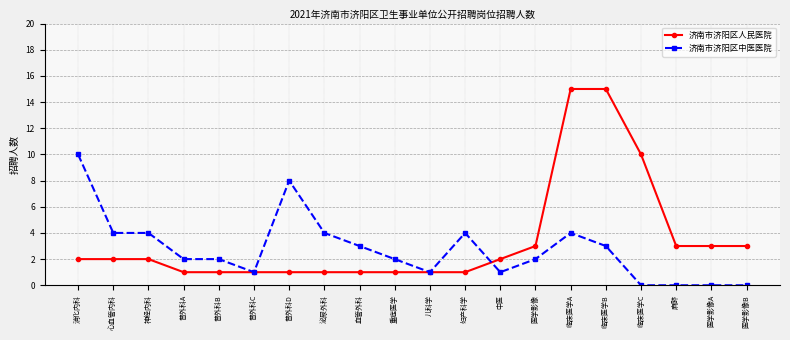

What is the total value across all series at 医学影像?

5